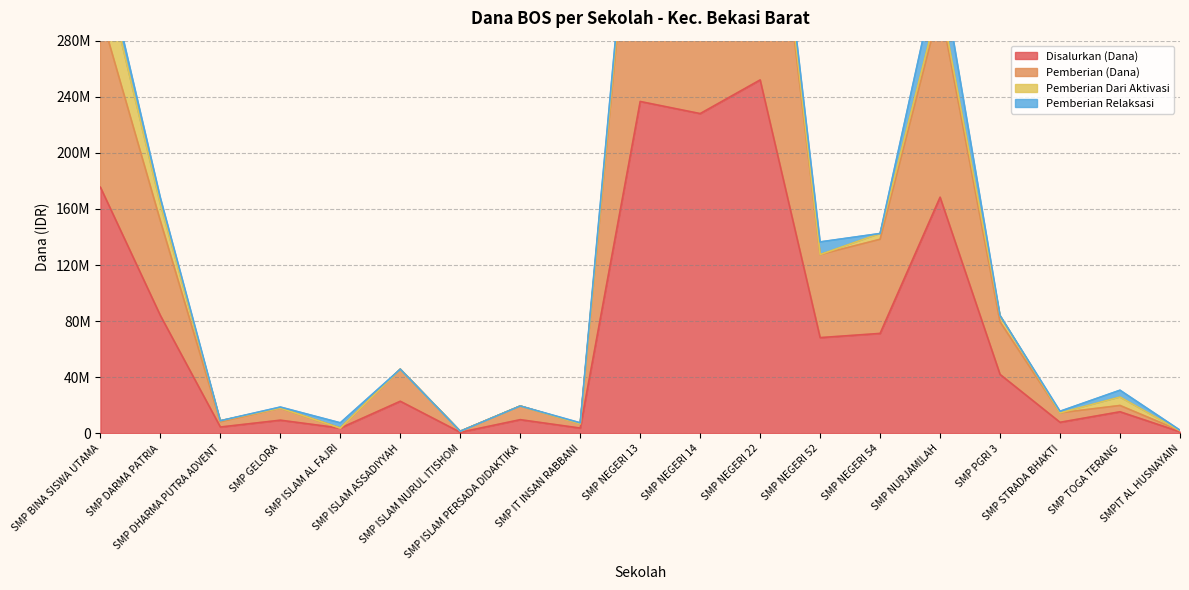

Which has a higher value, SMP NEGERI 52 or SMP STRADA BHAKTI?

SMP NEGERI 52